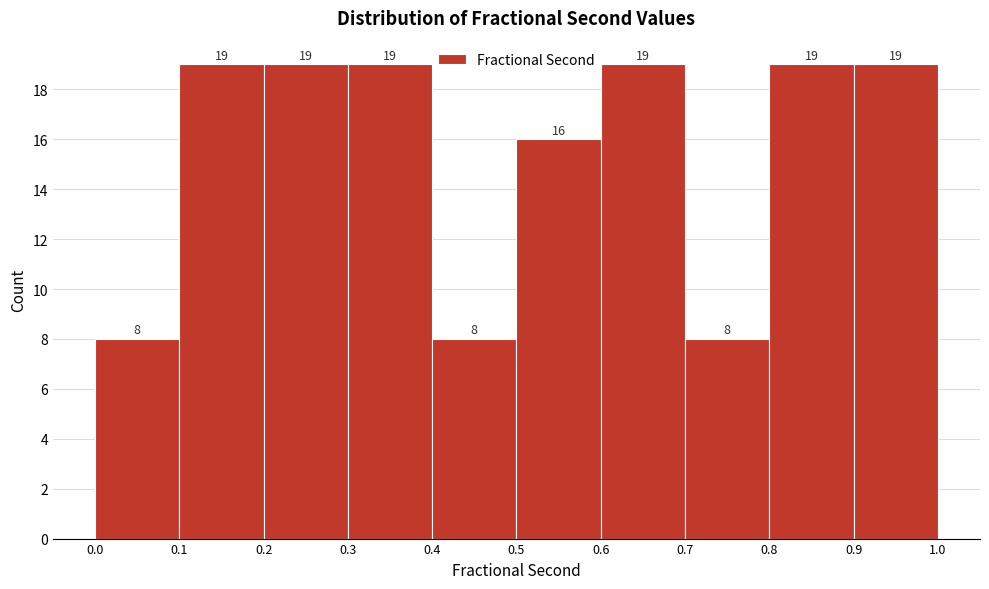

Reading left to right, transcribe this chart: for each bar, give the range it covers on the x-axis and its height.

0.0 to 0.1: 8
0.1 to 0.2: 19
0.2 to 0.3: 19
0.3 to 0.4: 19
0.4 to 0.5: 8
0.5 to 0.6: 16
0.6 to 0.7: 19
0.7 to 0.8: 8
0.8 to 0.9: 19
0.9 to 1.0: 19